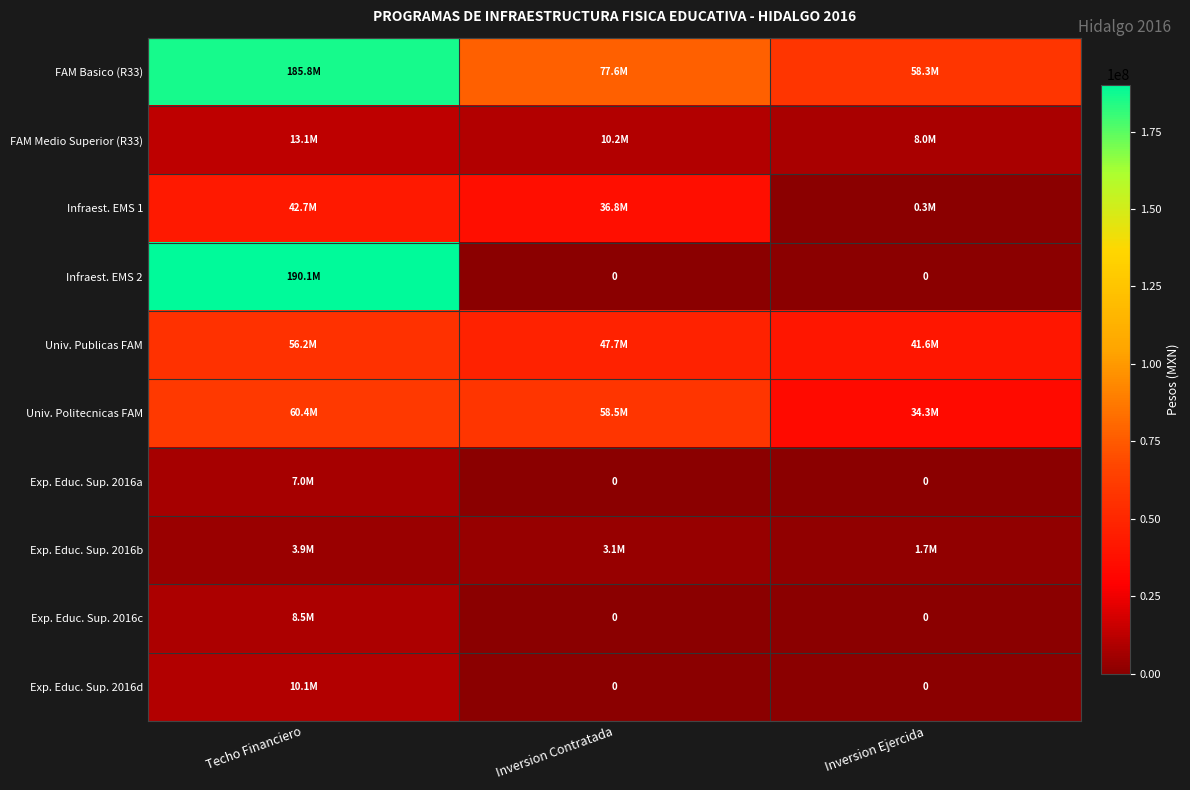

Between Techo Financiero and Inversion Contratada, which is larger?

Techo Financiero